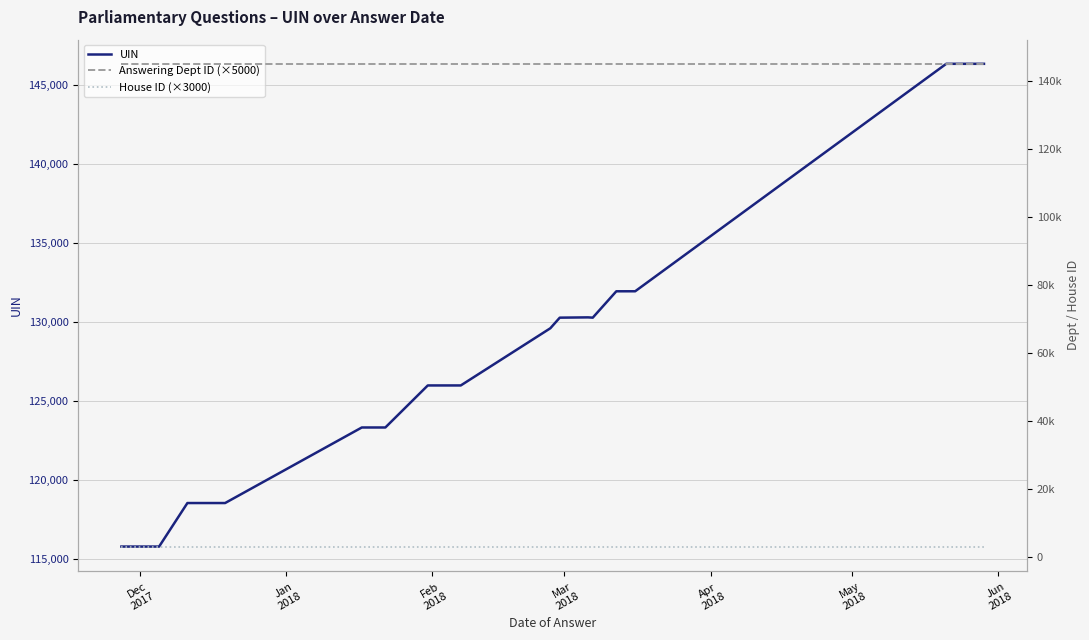

What is the highest value of the UIN series?

146320